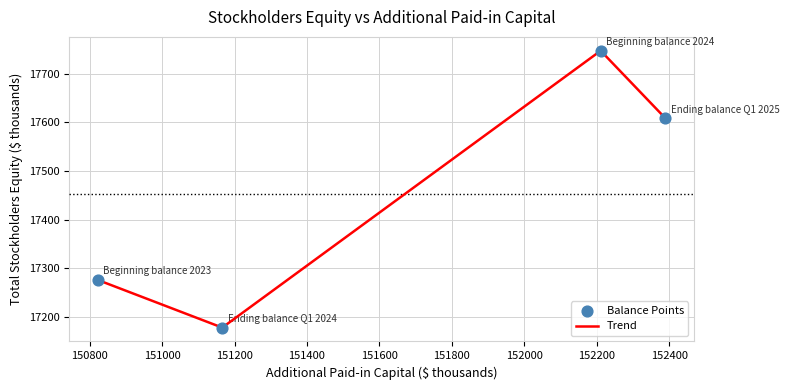

What is the maximum value shown in the chart?

17747